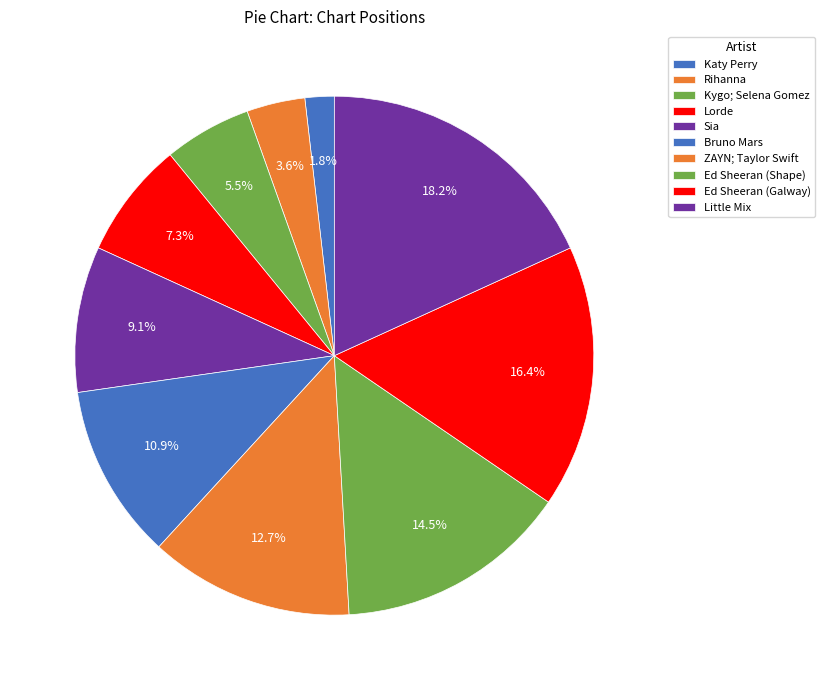

Count the number of slices in the pie.

10